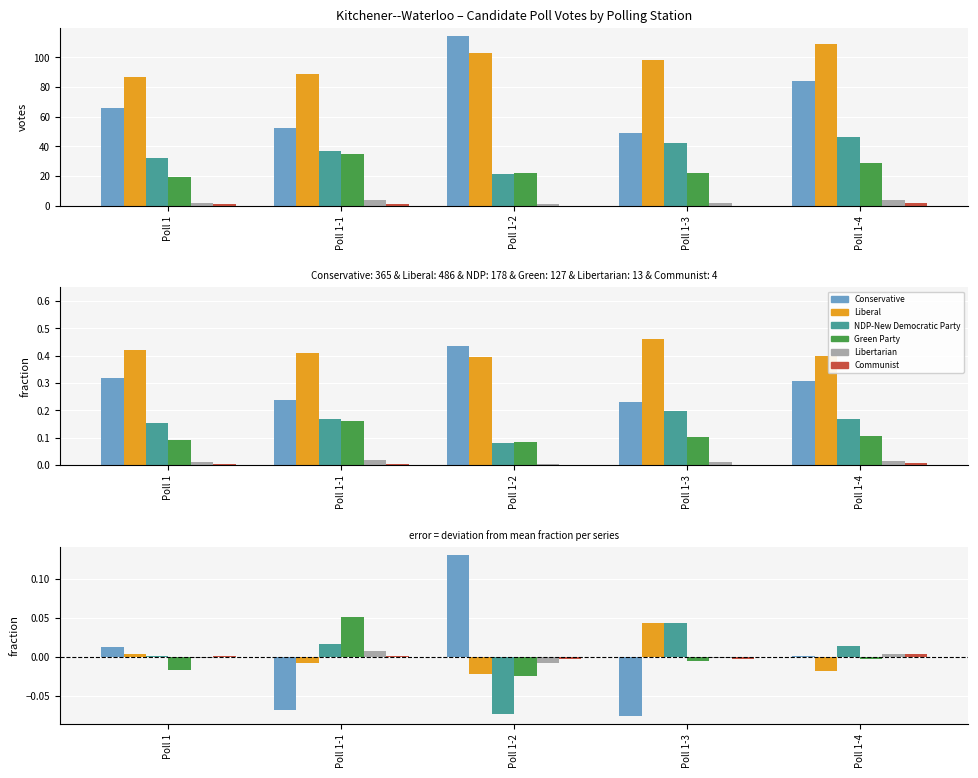

Rank the categories by Libertarian value from highest to lowest.

Poll 1-1, Poll 1-4, Poll 1, Poll 1-3, Poll 1-2